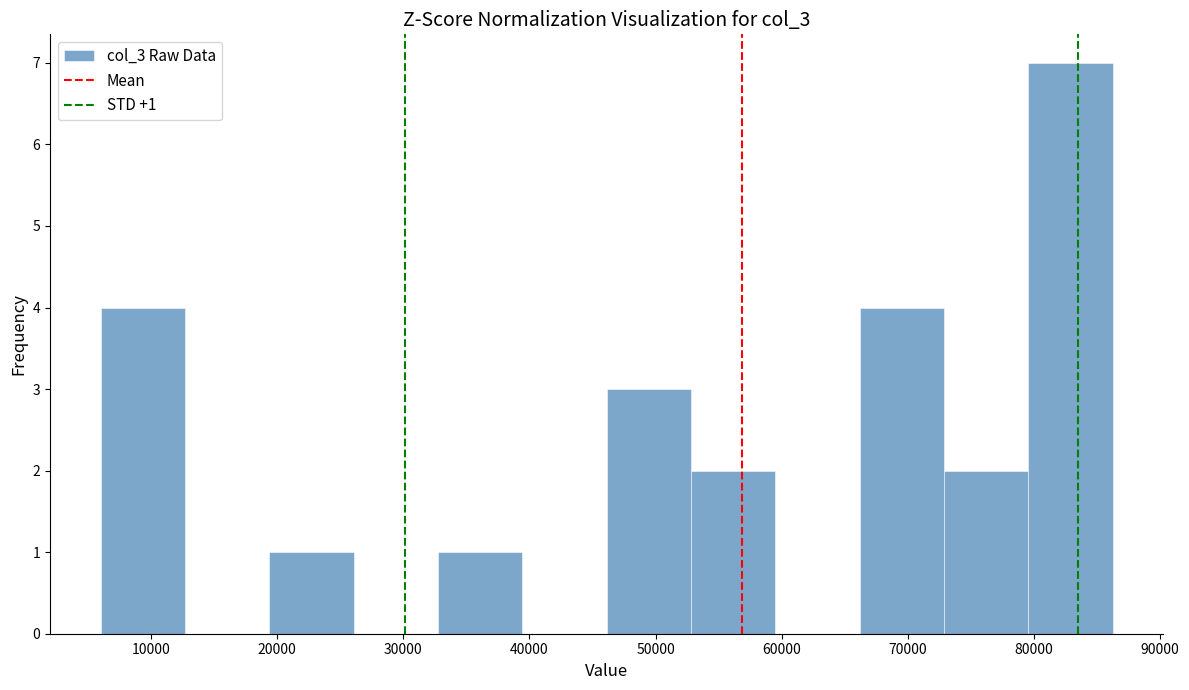

Which range on the x-axis has the tallest bar?

80000 to 86000